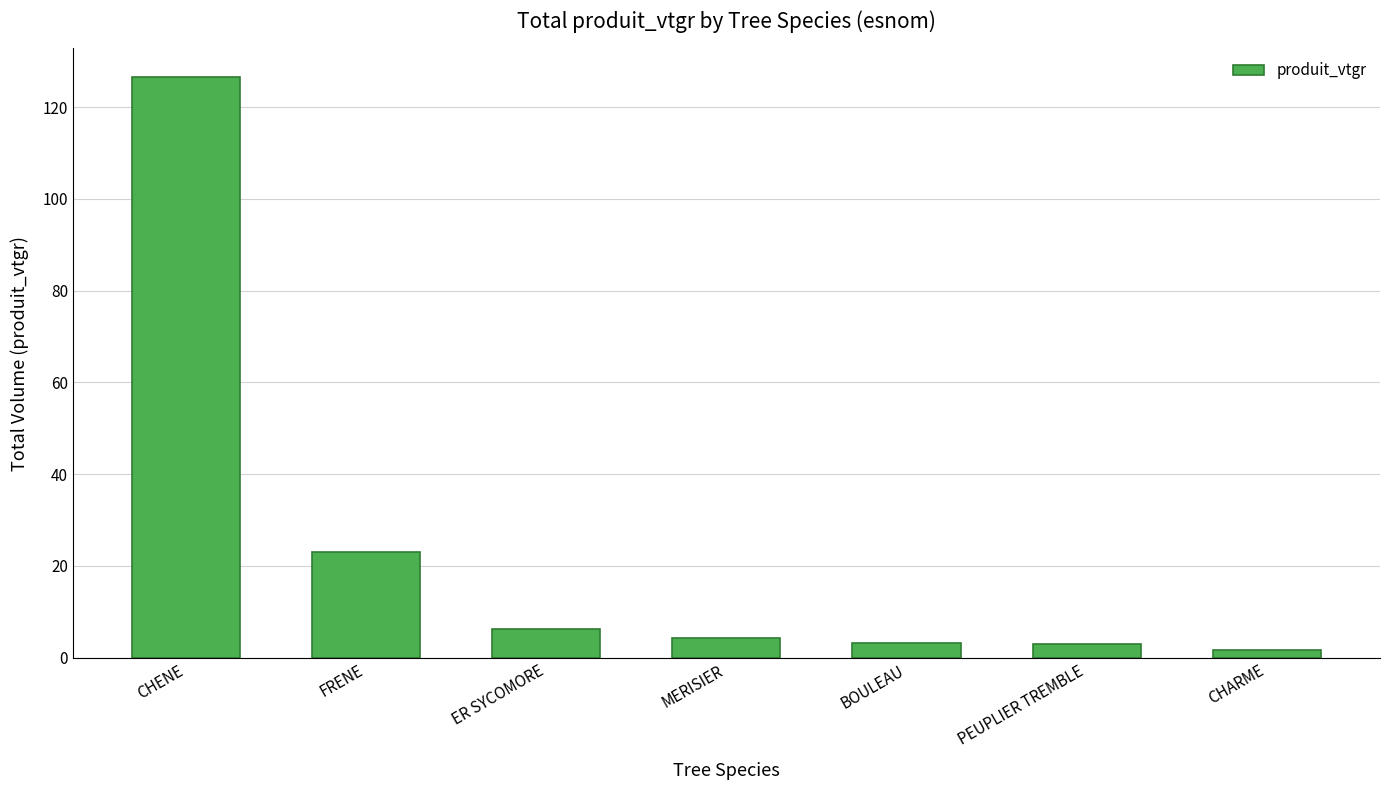

Where does the data first go above 4?

CHENE